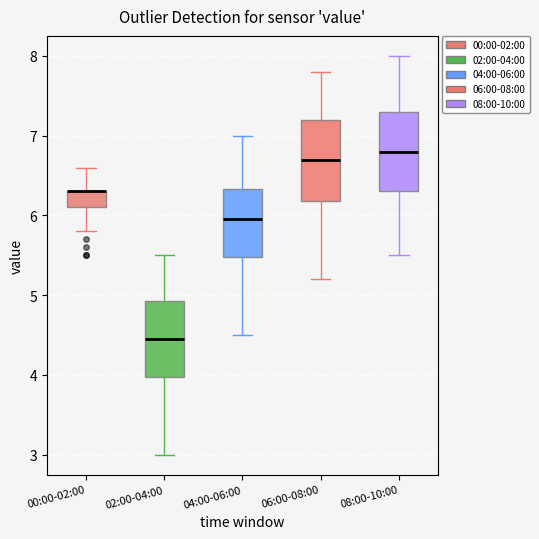

Reading left to right, transcribe this box plot: for each box, give where its median line is, the range the box spans, and where its two whiskers end, as read against the y-axis. The values are not printed on the chart, so give them approximately, as read against the axis.

00:00-02:00: median 6.3 (drawn on the box's upper edge), box 6.1 to 6.3, whiskers 5.8 to 6.6
02:00-04:00: median 4.5, box 4.0 to 4.9, whiskers 3.0 to 5.5
04:00-06:00: median 6.0, box 5.5 to 6.3, whiskers 4.5 to 7.0
06:00-08:00: median 6.7, box 6.2 to 7.2, whiskers 5.2 to 7.8
08:00-10:00: median 6.8, box 6.3 to 7.3, whiskers 5.5 to 8.0